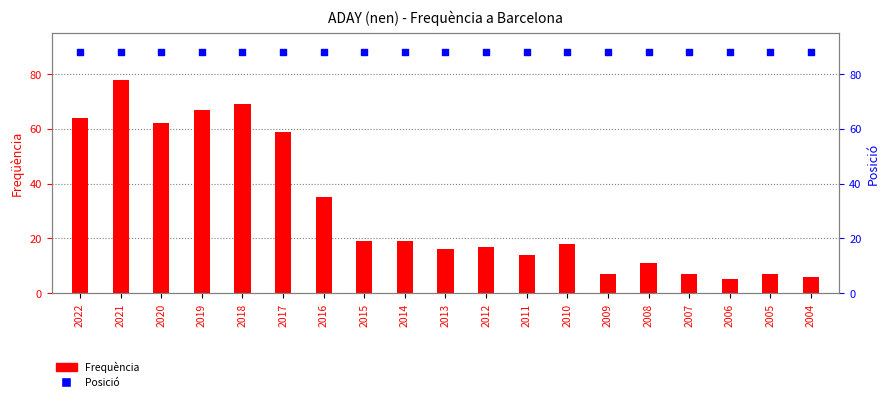

Which series reaches the maximum Y coordinate?

Posició (rang)